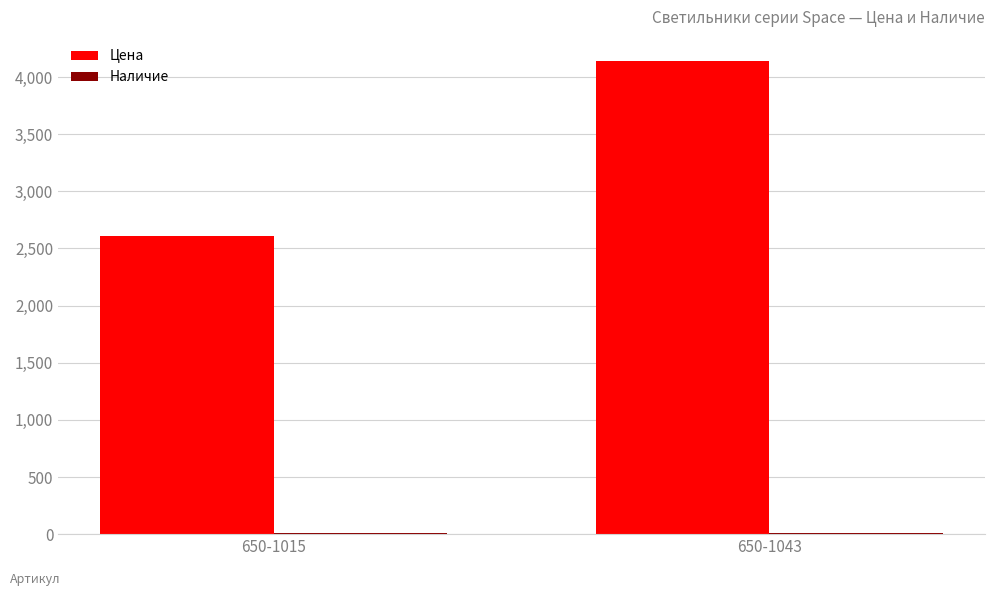

Are the bars grouped side by side (vs. stacked)?

Yes